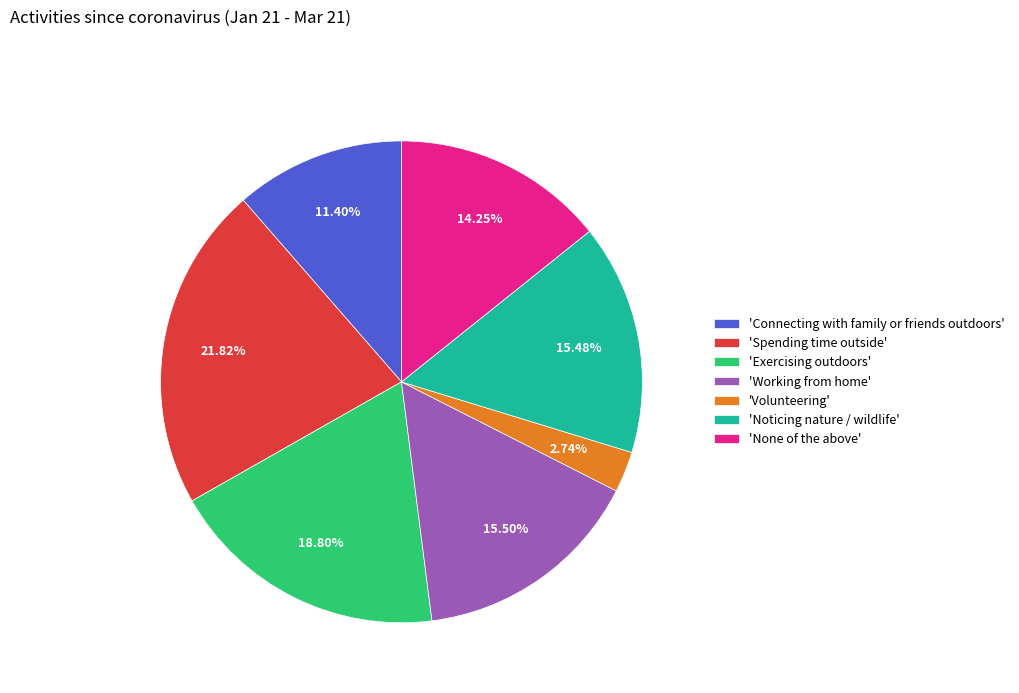

Does 'Spending time outside' represent more than half of the total?

No